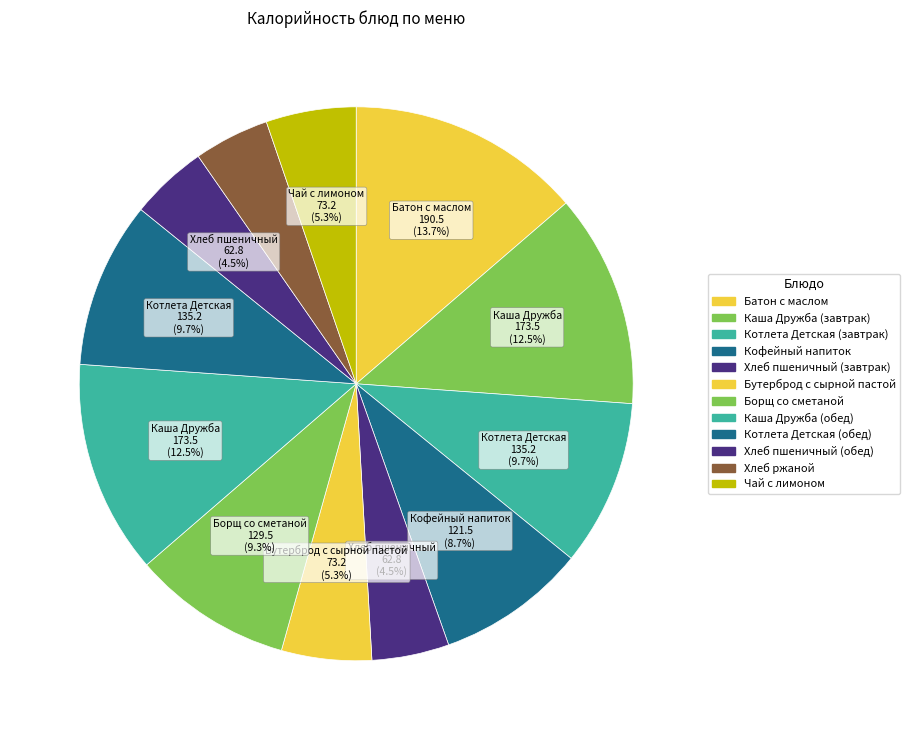

The Борщ со сметаной slice represents 3% of the pie. True or false?

False